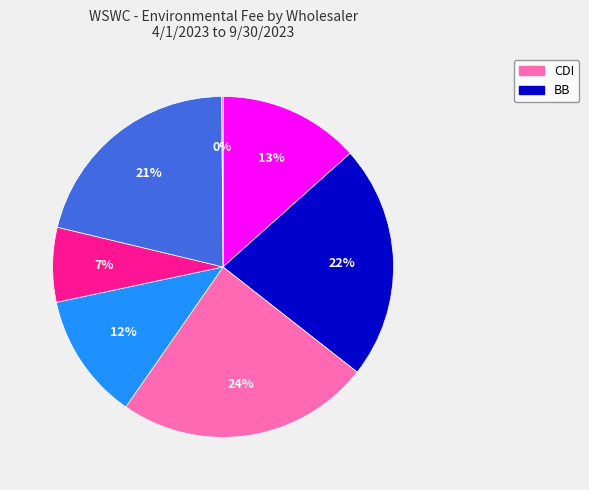

Is there a majority slice in this chart?

No